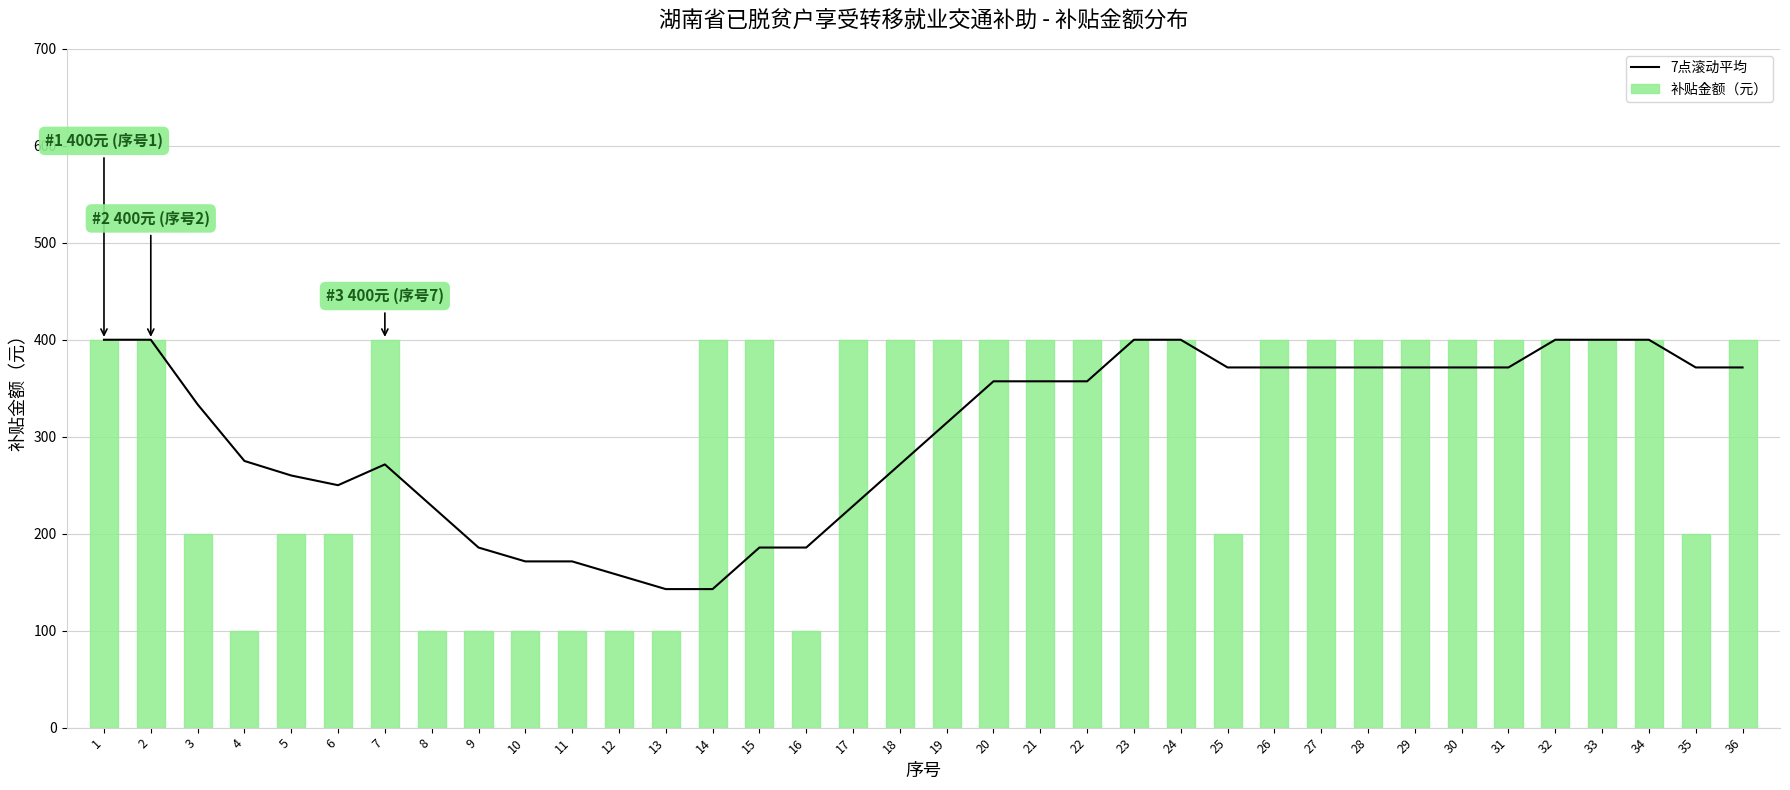

The 7点滚动平均 series shows 152.1 at 32. True or false?

False